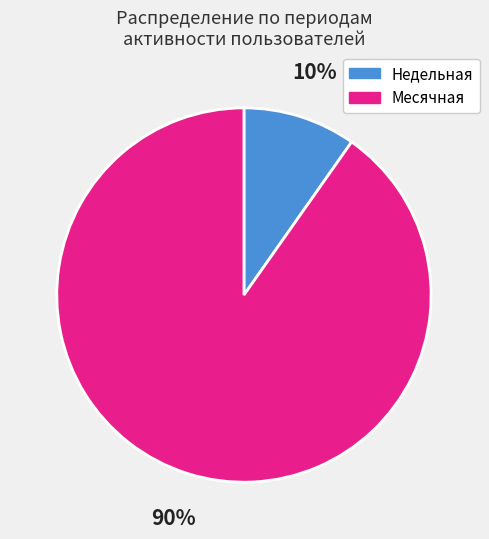

Count the number of slices in the pie.

2